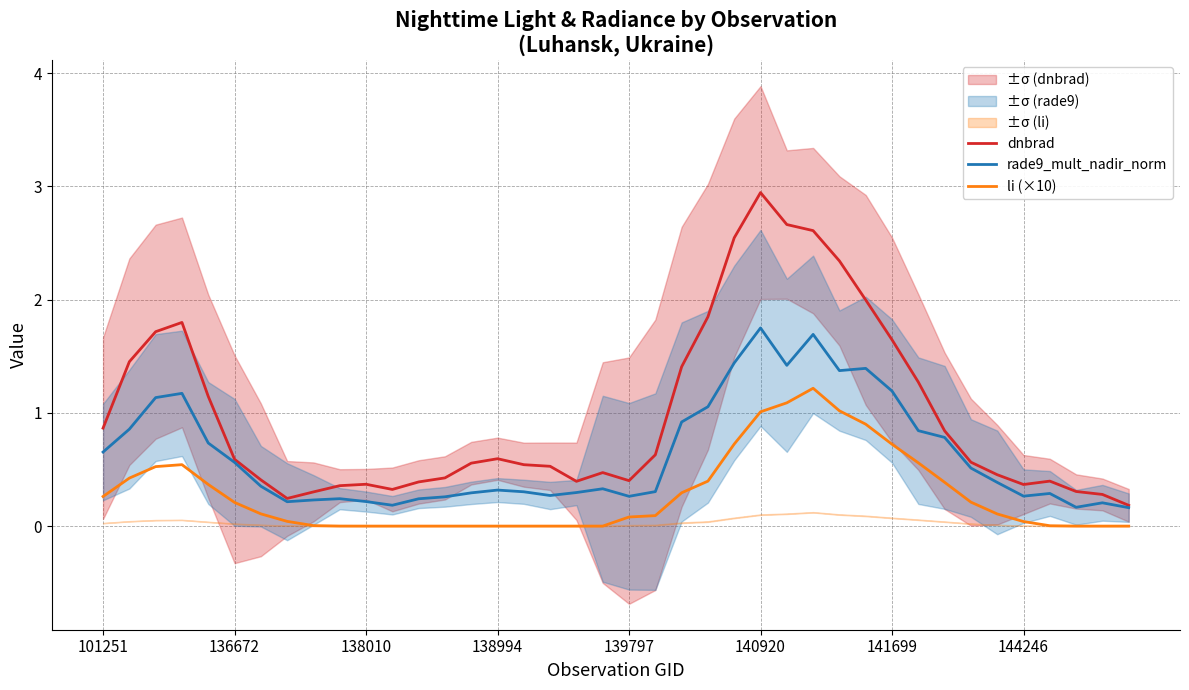

What is the total value across all series at 19?

0.8